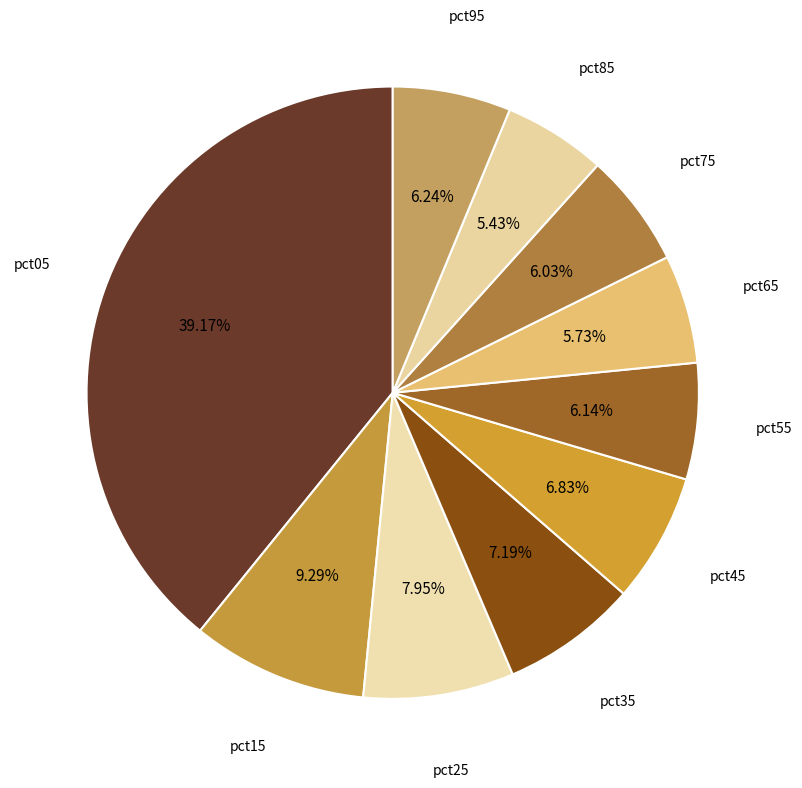

To the nearest percent, what portion does pct15 represent?

9%